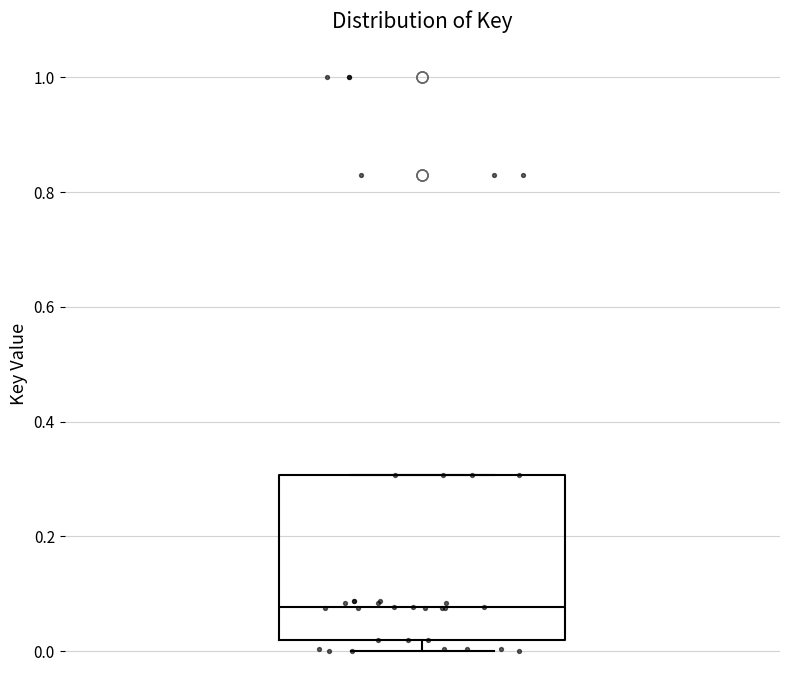

Where does the median line of the box sit on the y-axis? The values are not printed on the chart, so give them approximately, as read against the axis.

0.08